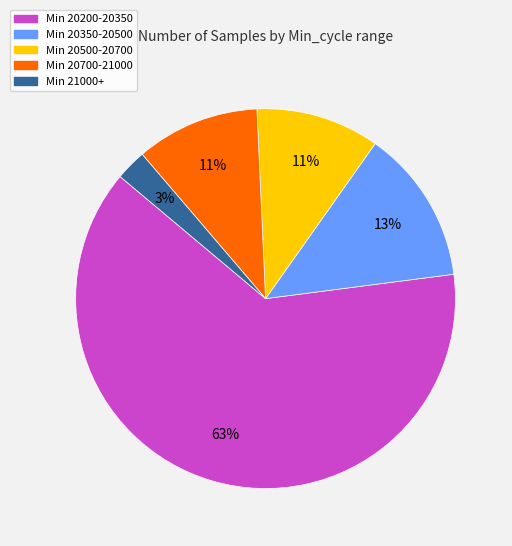

Does any single category account for the majority?

Yes